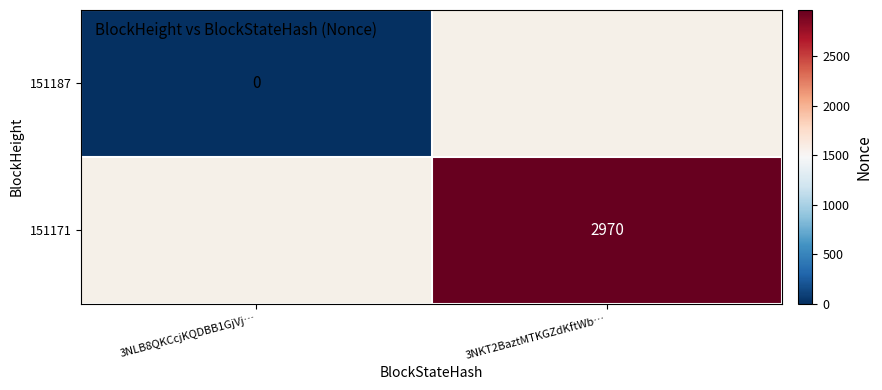

The value of 151171 at 3NKT2BaztMTKGZdKftWb… is 5343. True or false?

False